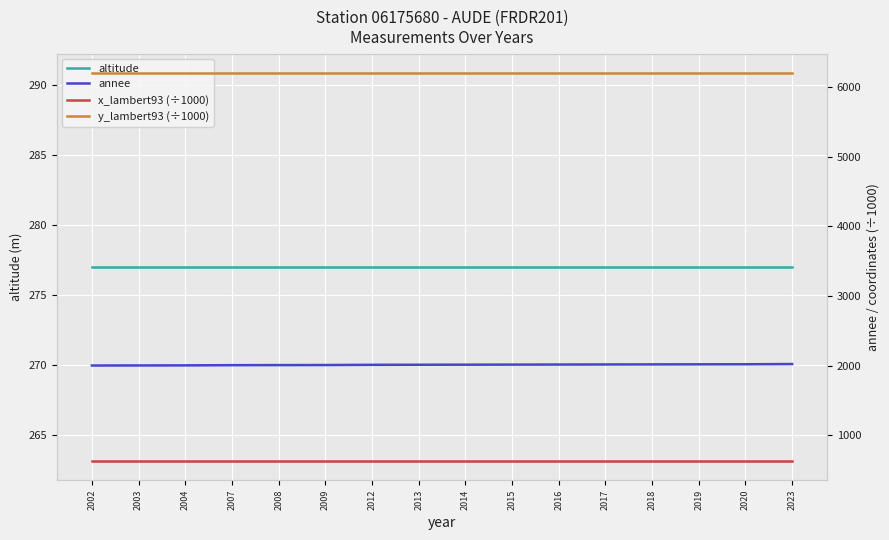

What is the value of the x_lambert93 (÷1000) point at the 14th from the left?

633.6